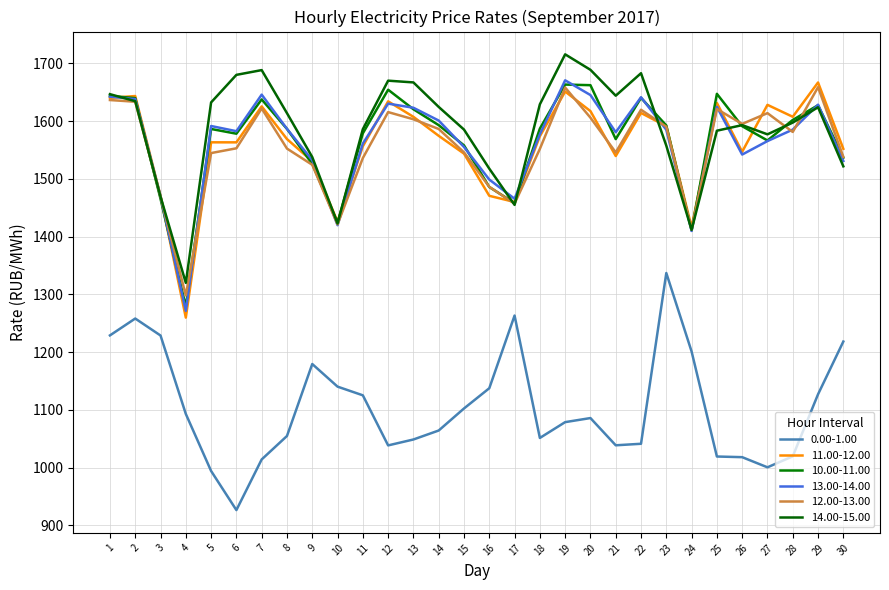

At which category is the sum across all series the highest?

2